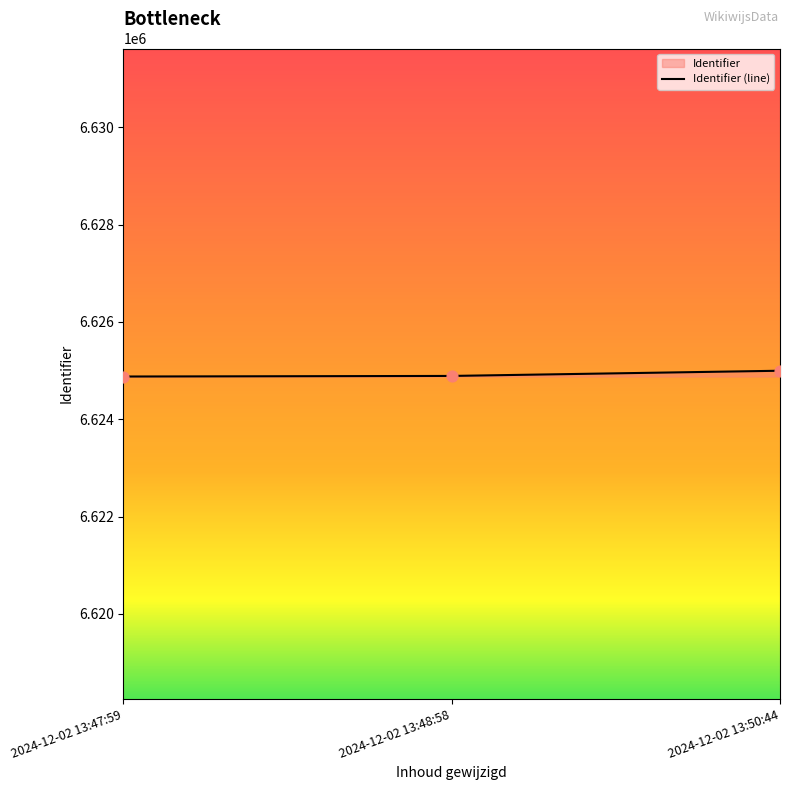

Between 2024-12-02 13:47:59 and 2024-12-02 13:48:58, which is larger?

2024-12-02 13:48:58